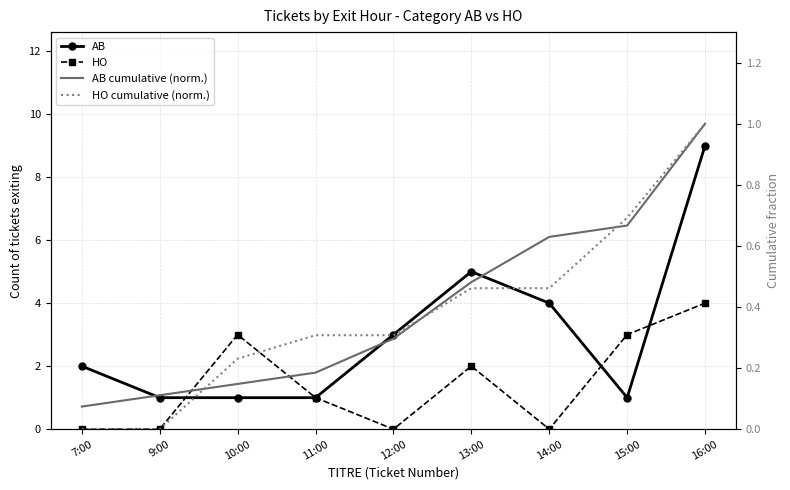

What position from the right is 16:00?

1